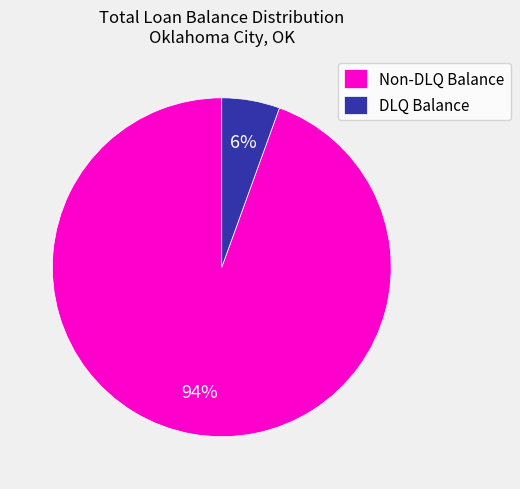

Between DLQ Balance and Non-DLQ Balance, which is larger?

Non-DLQ Balance